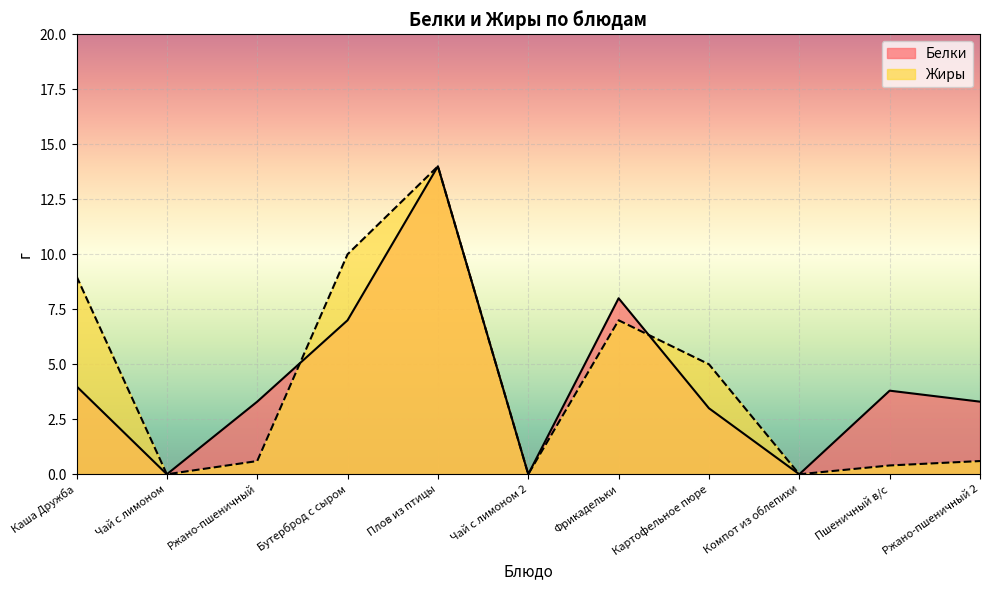

Which series has the largest range (max minus min)?

Белки